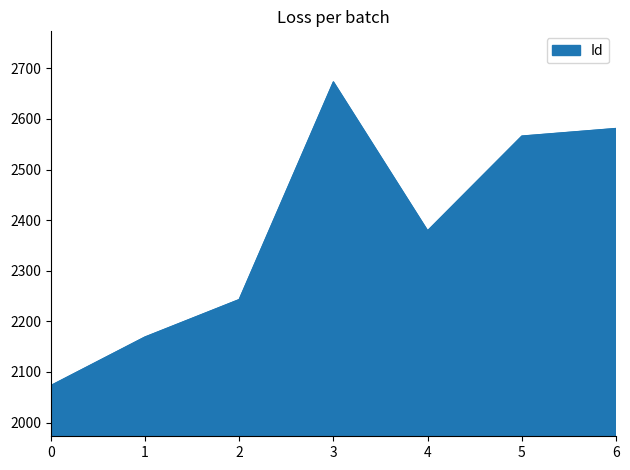

What is the ratio of the value at 0 to the value at 1?

1.0